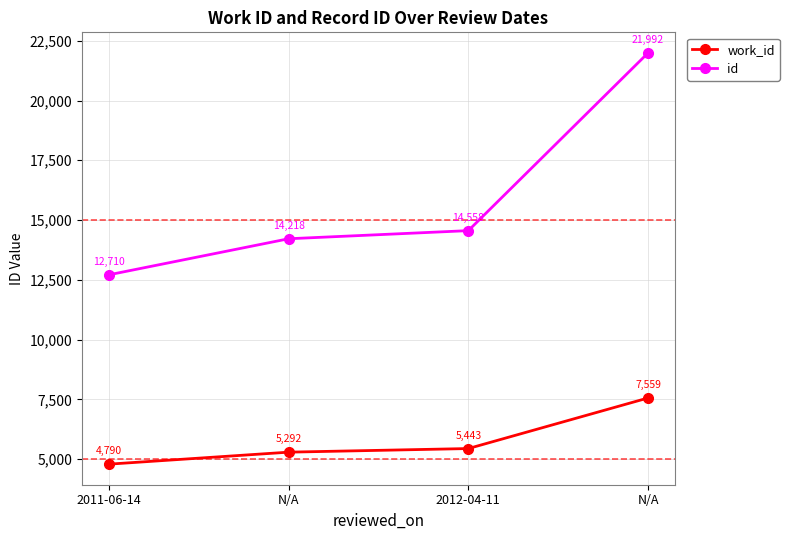

True or false: work_id and id cross at least once.

False